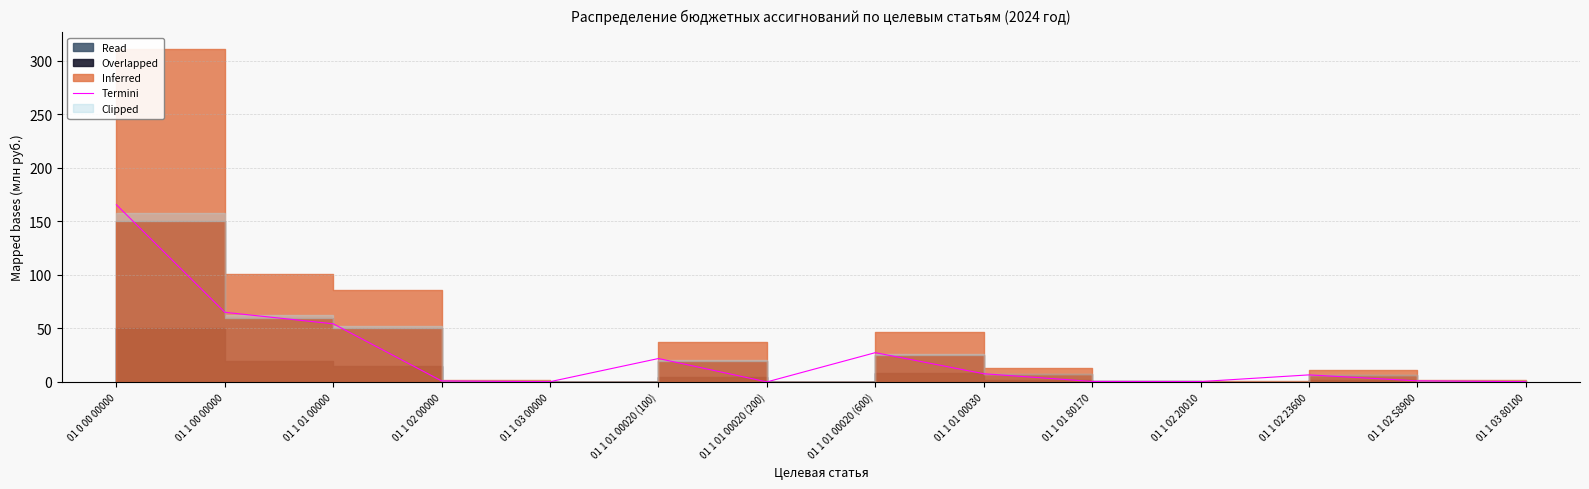

Where is Termini nearest to the value 82?

01 1 00 00000